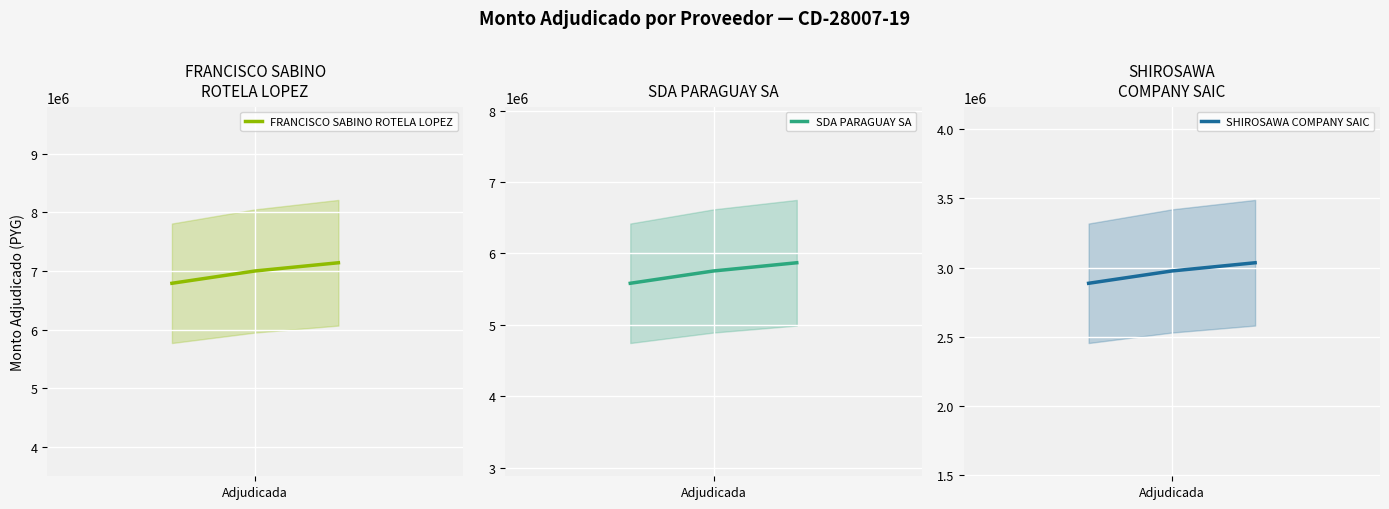

What is the difference between the maximum and minimum values in the SHIROSAWA COMPANY SAIC series?

148750